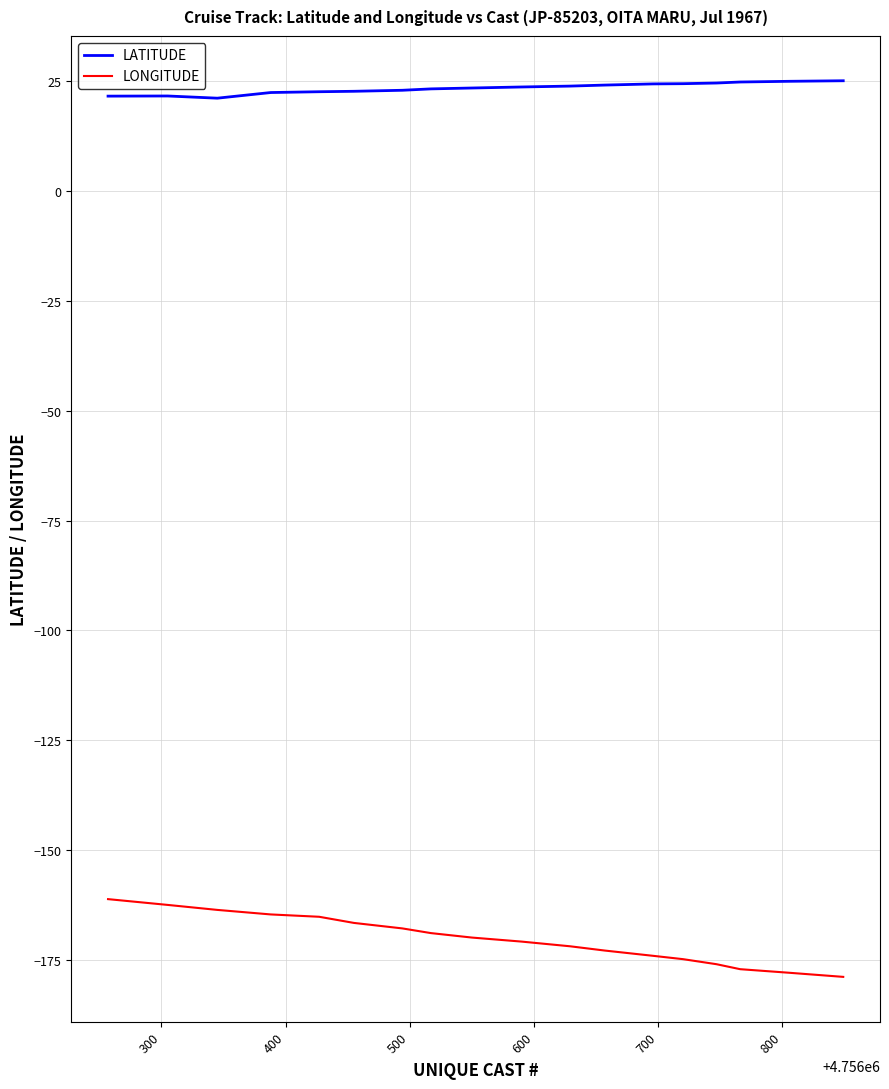

What is the minimum value shown in the chart?

-178.9